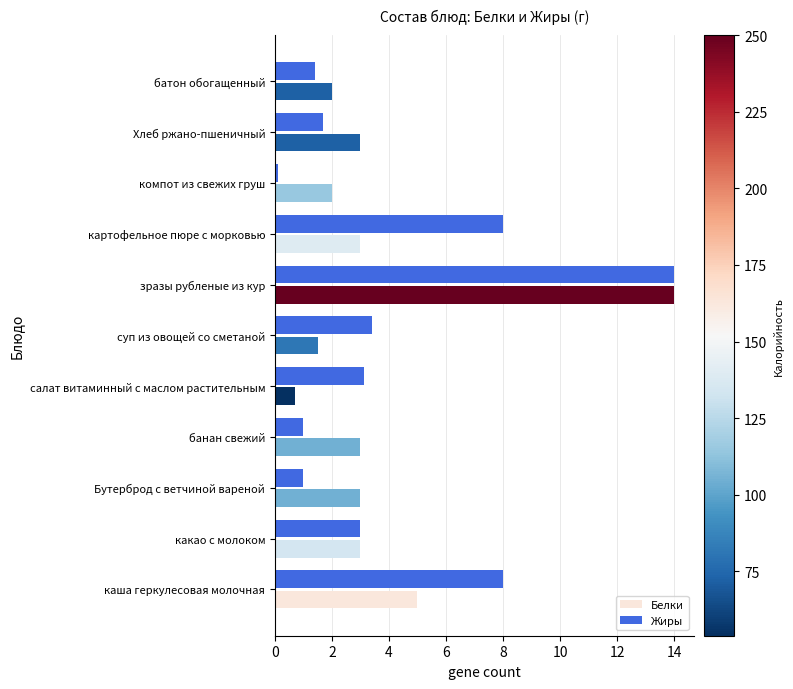

Is the value of Белки at каша геркулесовая молочная greater than the value of Жиры at суп из овощей со сметаной?

Yes